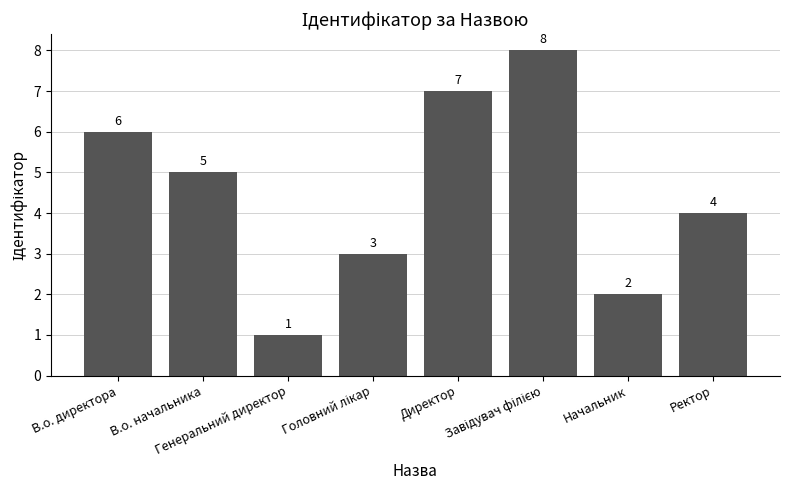

What is the difference between the maximum and second lowest values?

6